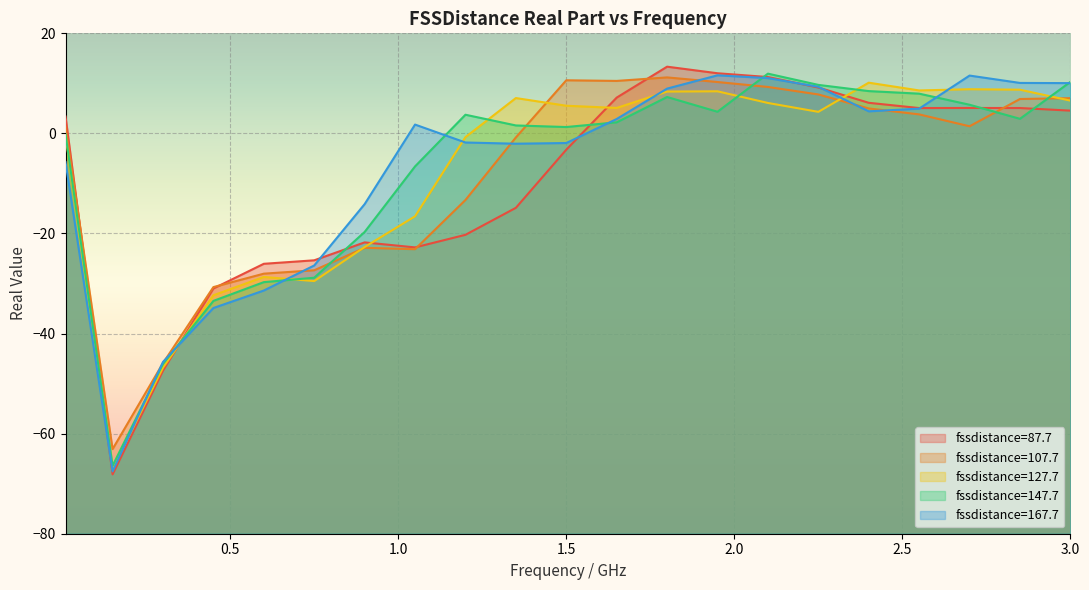

What is the difference between the highest and lowest values at 0.3?

1.7